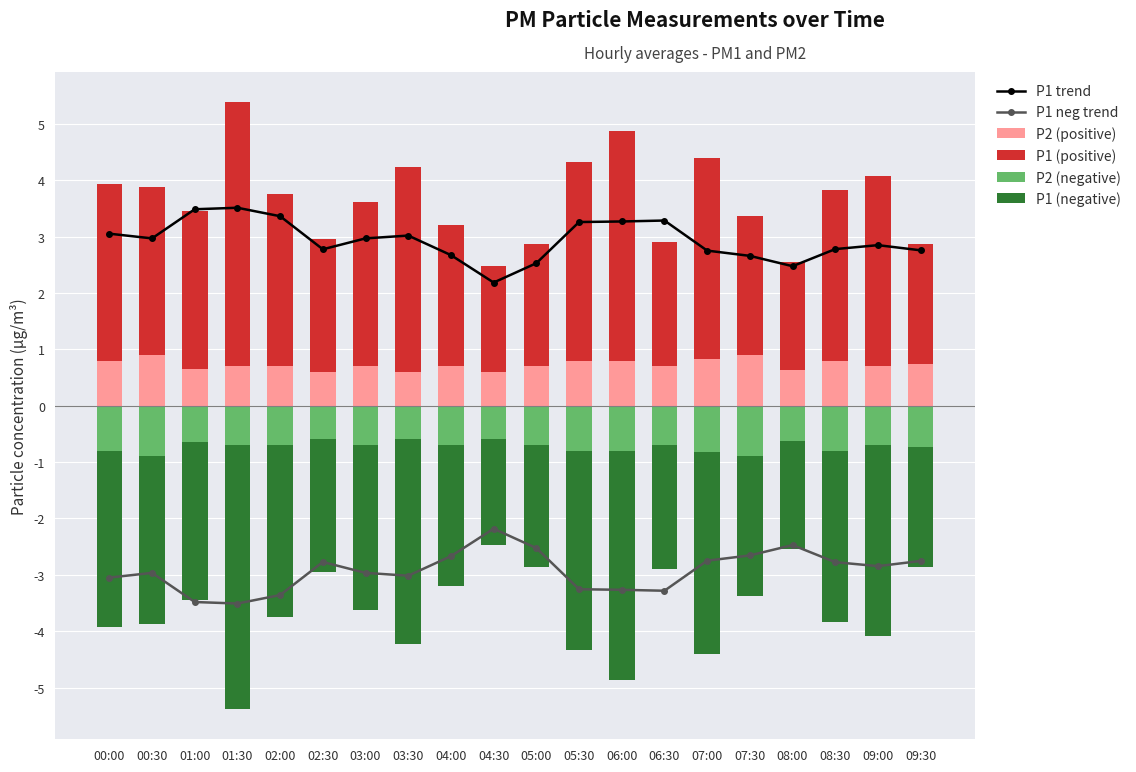

What value does the P1 trend series have at 05:30?

3.3